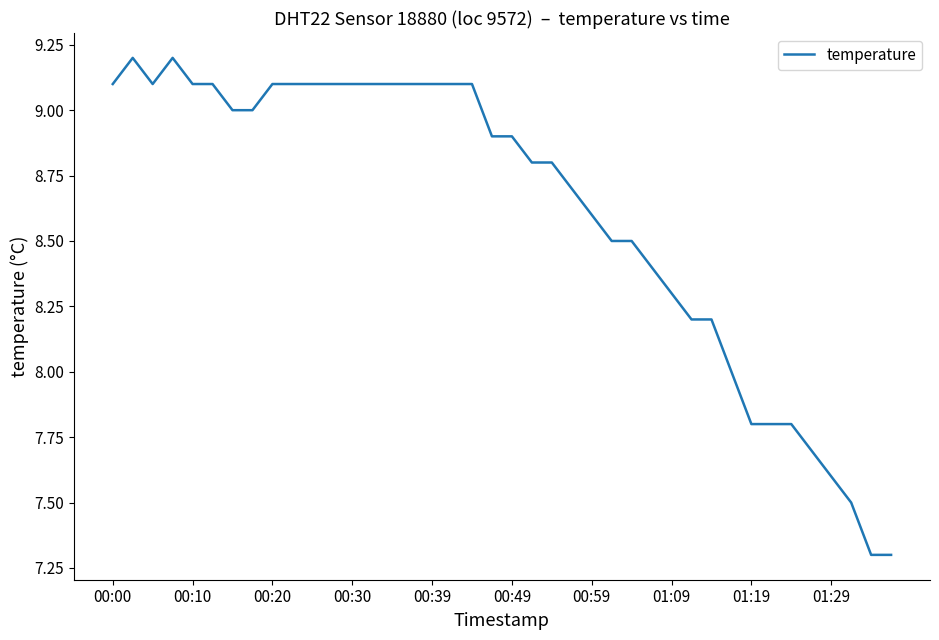

How many lines are shown in the chart?

1